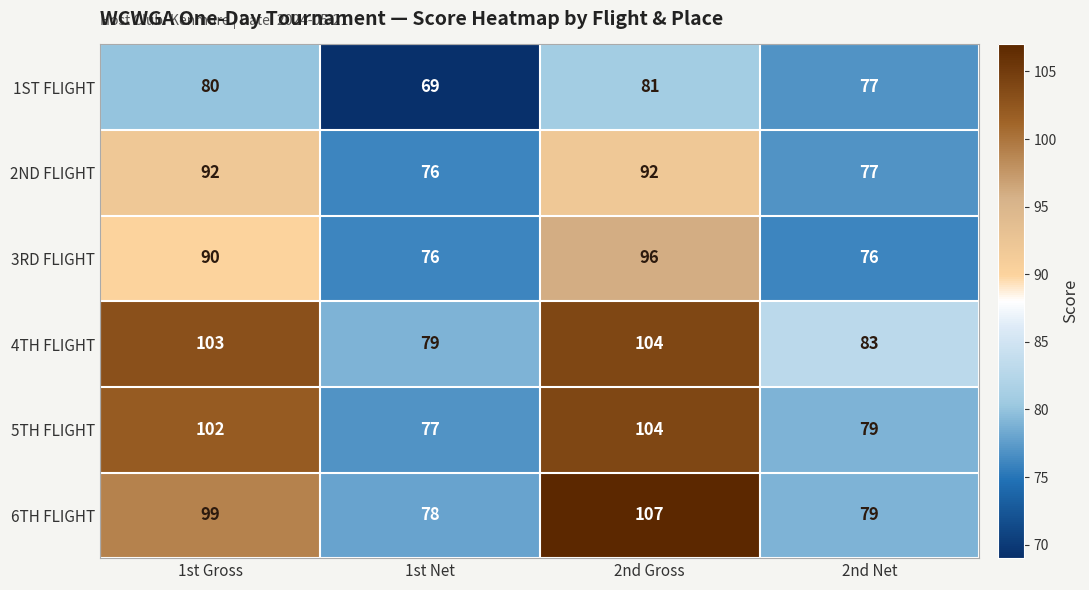

Which category has the highest value across all series?

2nd Gross